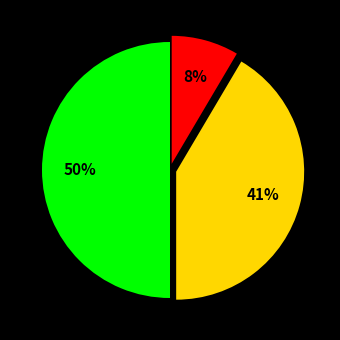

To the nearest percent, what is the average slice percentage?

33%